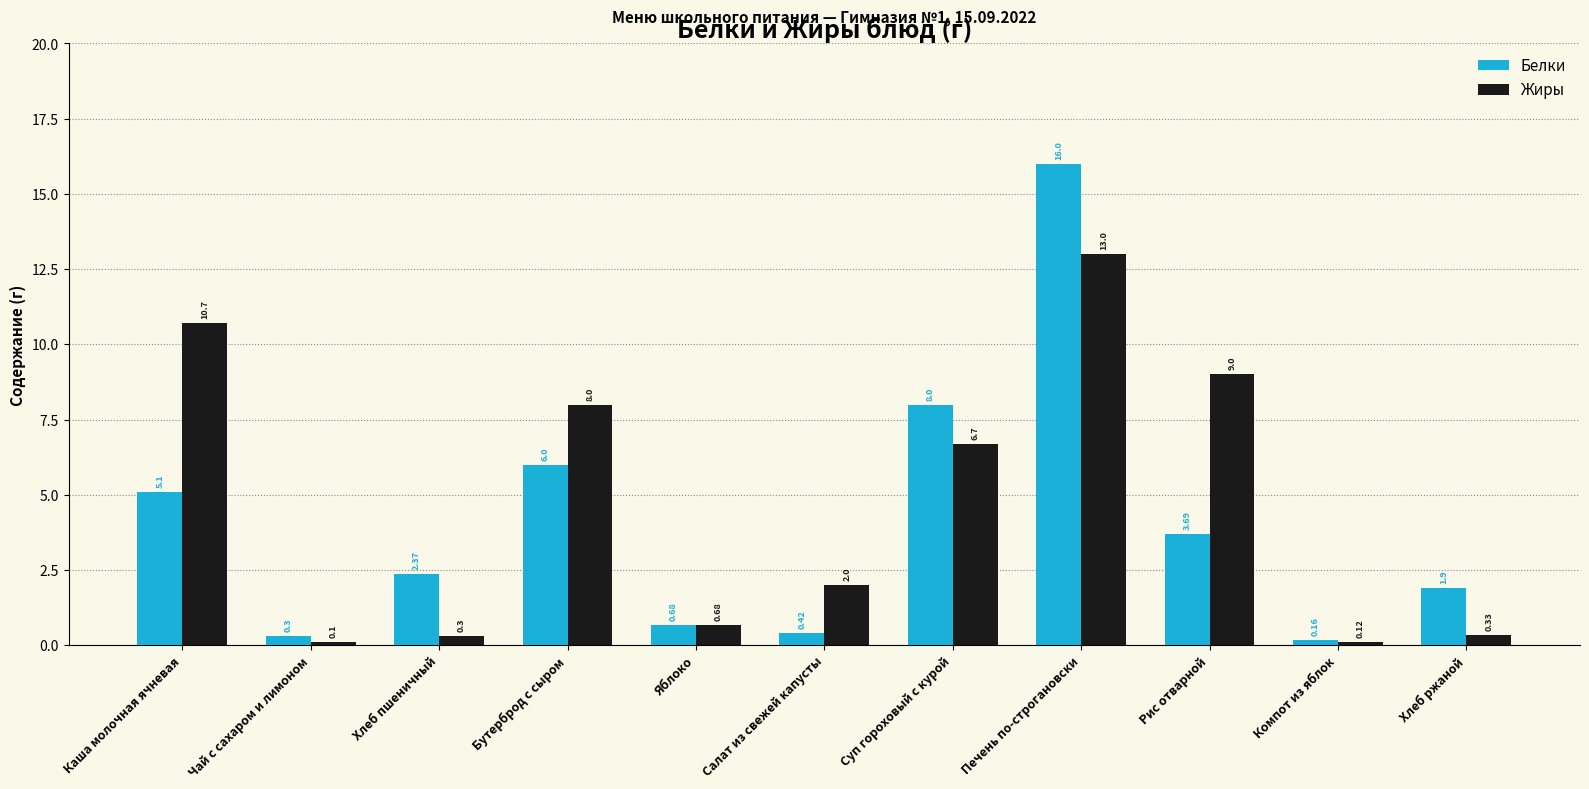

What are all the series names shown in the legend?

Белки, Жиры